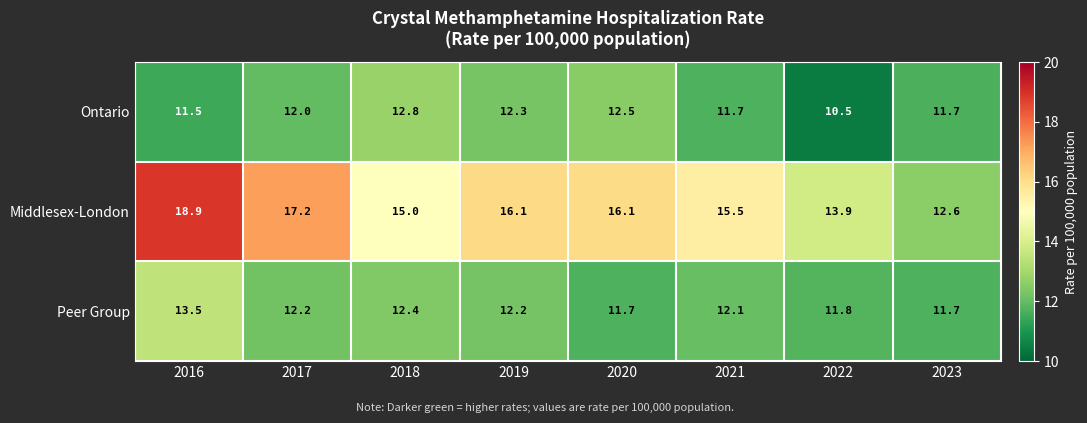

Reading left to right, what are all the values shown in this chart?

Ontario: 11.5	12.0	12.8	12.3	12.5	11.7	10.5	11.7
Middlesex-London: 18.9	17.2	15.0	16.1	16.1	15.5	13.9	12.6
Peer Group: 13.5	12.2	12.4	12.2	11.7	12.1	11.8	11.7